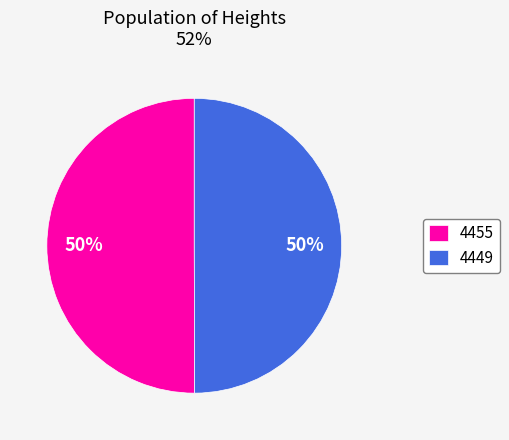

How many slices are in this pie chart?

2